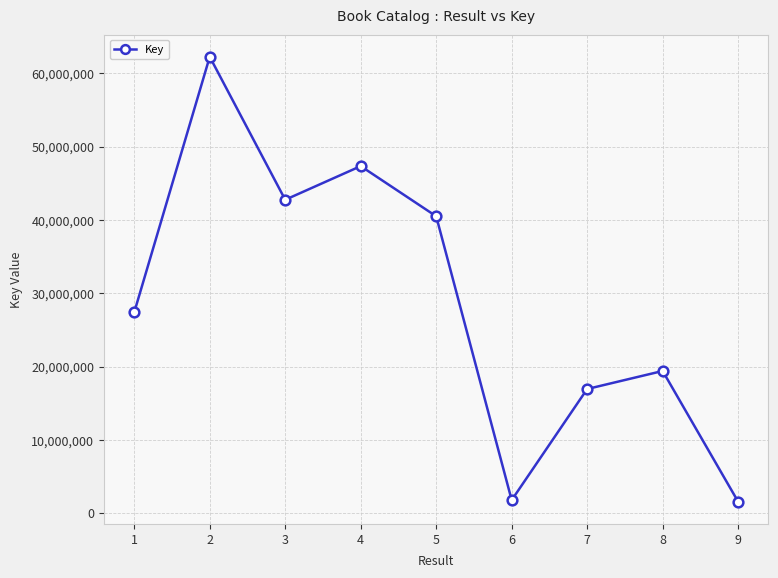

Approximately how many times larger is the value at 8 compared to 4?

0.4